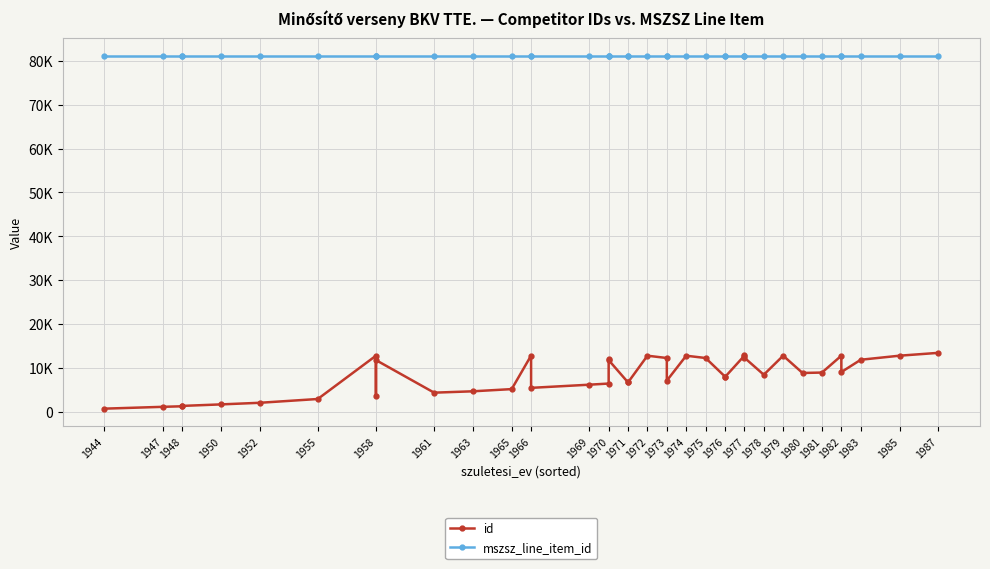

Rank the series by their average value, from lowest to highest.

id, mszsz_line_item_id